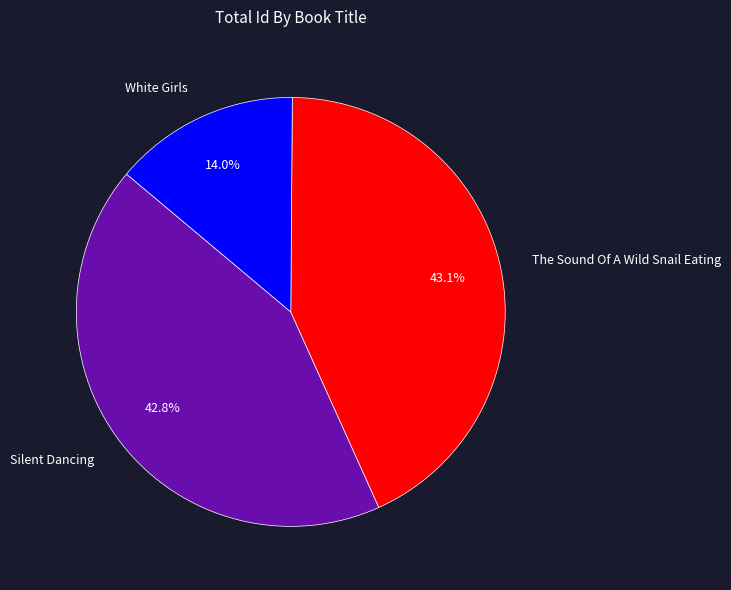

How many slices are in this pie chart?

3